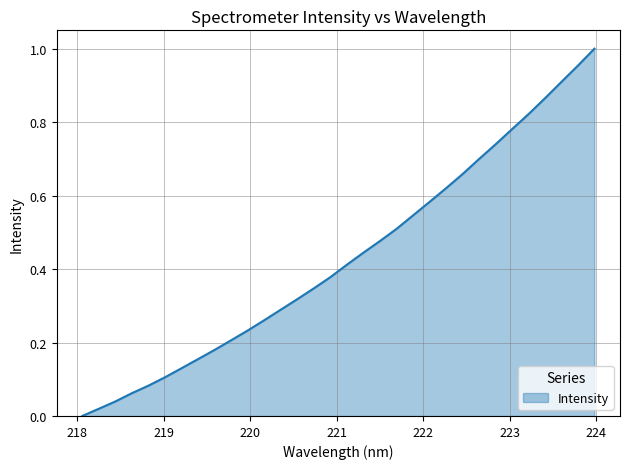

True or false: there are more than 1 points higher than both neighbors.

False